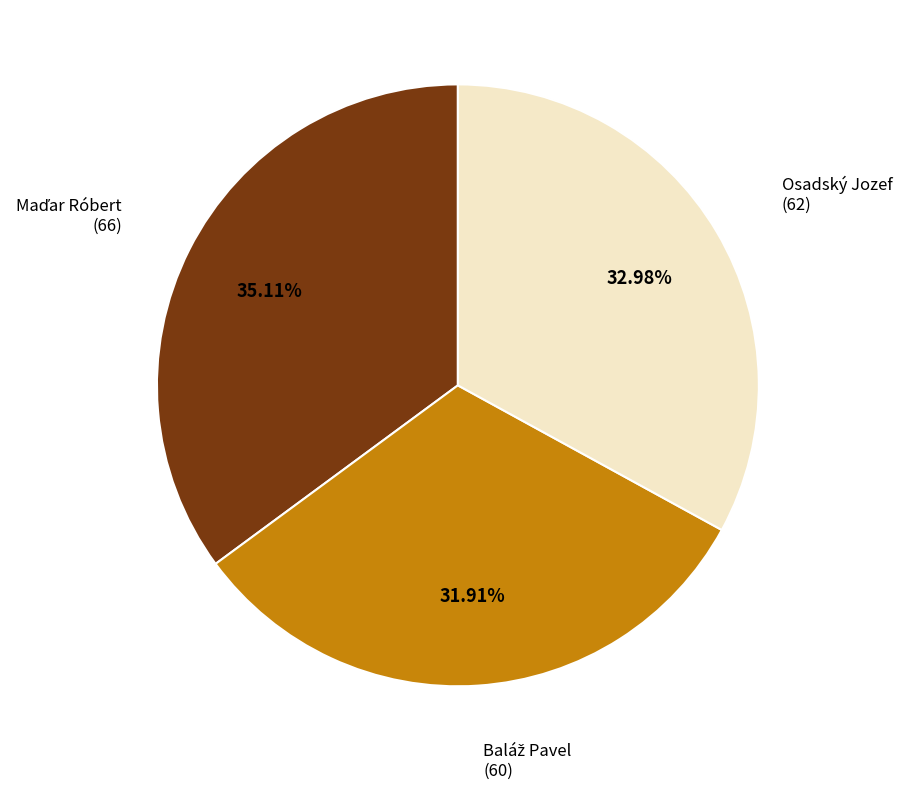

Is there a majority slice in this chart?

No